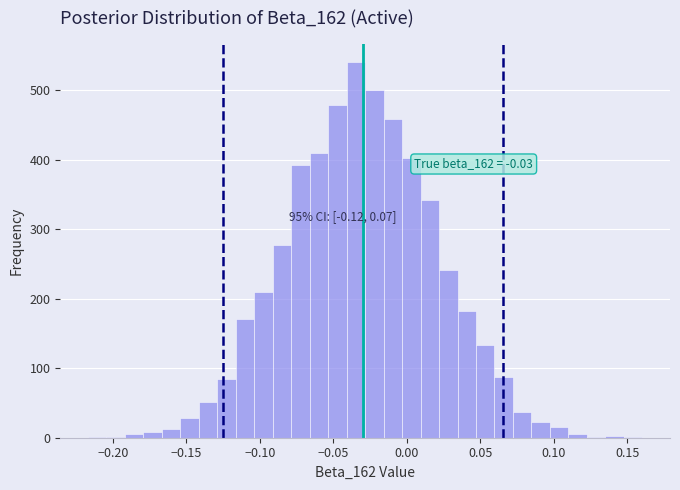

Around what value on the x-axis is the tallest bar? Give the approximate position of its centre, as read against the axis.

-0.035